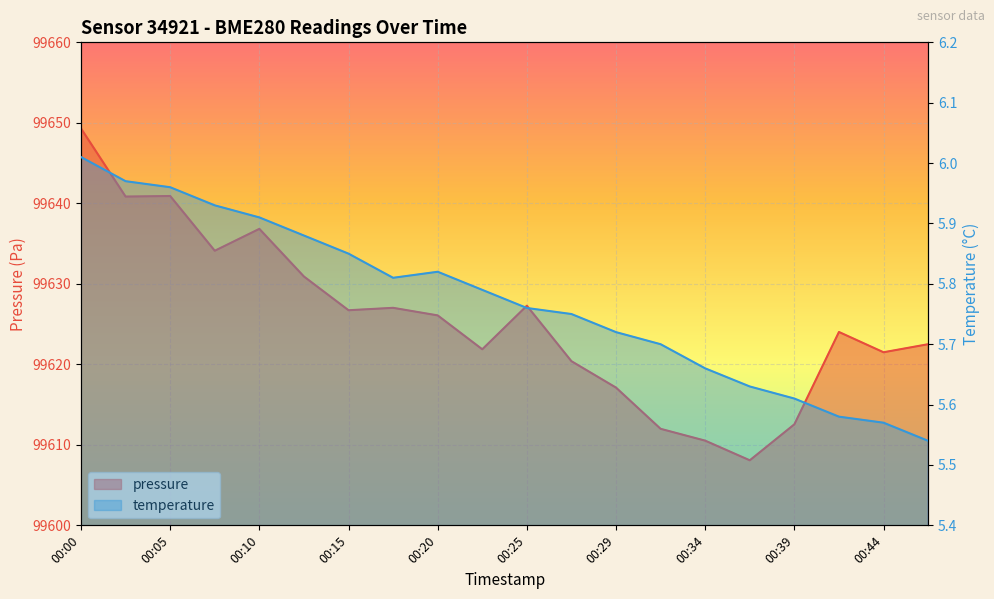

Reading left to right, list all the values displayed in this chart.

pressure: 00:00=99649.3	00:02=99640.8	00:05=99640.9	00:07=99634.1	00:10=99636.8	00:12=99630.9	00:15=99626.7	00:17=99627.0	00:20=99626.1	00:22=99621.9	00:25=99627.3	00:27=99620.4	00:29=99617.1	00:32=99612.0	00:34=99610.5	00:37=99608.1	00:39=99612.6	00:42=99624.0	00:44=99621.5	00:47=99622.5
temperature: 00:00=6.0	00:02=6.0	00:05=6.0	00:07=5.9	00:10=5.9	00:12=5.9	00:15=5.8	00:17=5.8	00:20=5.8	00:22=5.8	00:25=5.8	00:27=5.8	00:29=5.7	00:32=5.7	00:34=5.7	00:37=5.6	00:39=5.6	00:42=5.6	00:44=5.6	00:47=5.5